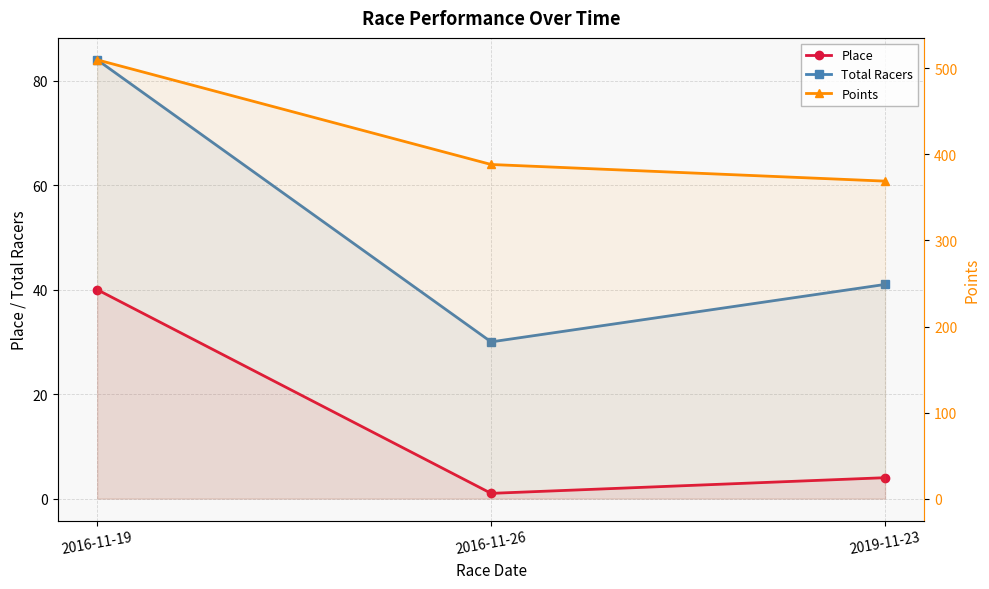

Reading left to right, extract all data points from this chart.

Place: 40.0	1.0	4.0
Total Racers: 84.0	30.0	41.0
Points: 510.0	388.4	369.0